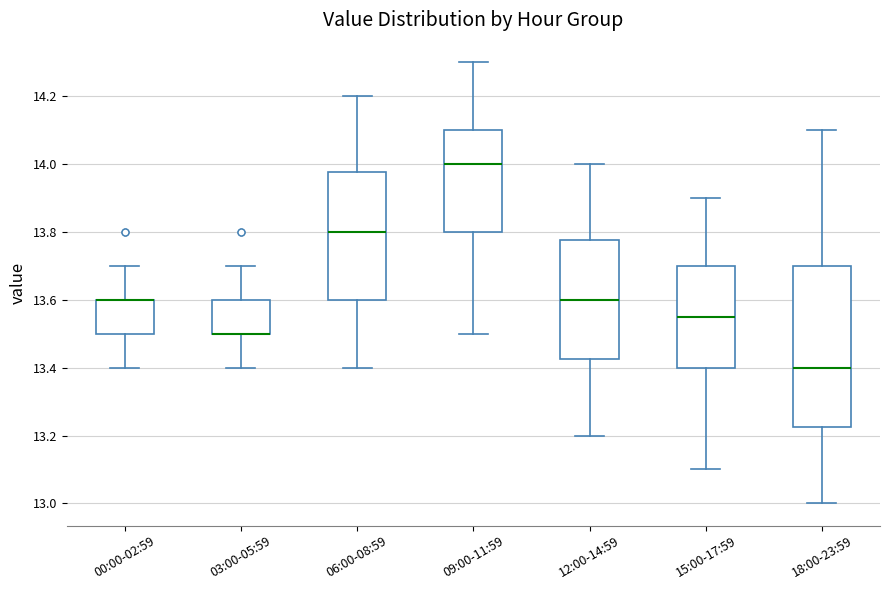

Reading left to right, read every box against the y-axis: the position of its median line, the range the box covers, and the ends of its whiskers. The values are not printed on the chart, so give them approximately, as read against the axis.

00:00-02:59: median 13.60 (drawn on the box's upper edge), box 13.50 to 13.60, whiskers 13.40 to 13.70
03:00-05:59: median 13.50 (drawn on the box's lower edge), box 13.50 to 13.60, whiskers 13.40 to 13.70
06:00-08:59: median 13.80, box 13.60 to 13.98, whiskers 13.40 to 14.20
09:00-11:59: median 14.00, box 13.80 to 14.10, whiskers 13.50 to 14.30
12:00-14:59: median 13.60, box 13.42 to 13.78, whiskers 13.20 to 14.00
15:00-17:59: median 13.56, box 13.40 to 13.70, whiskers 13.10 to 13.90
18:00-23:59: median 13.40, box 13.22 to 13.70, whiskers 13.00 to 14.10